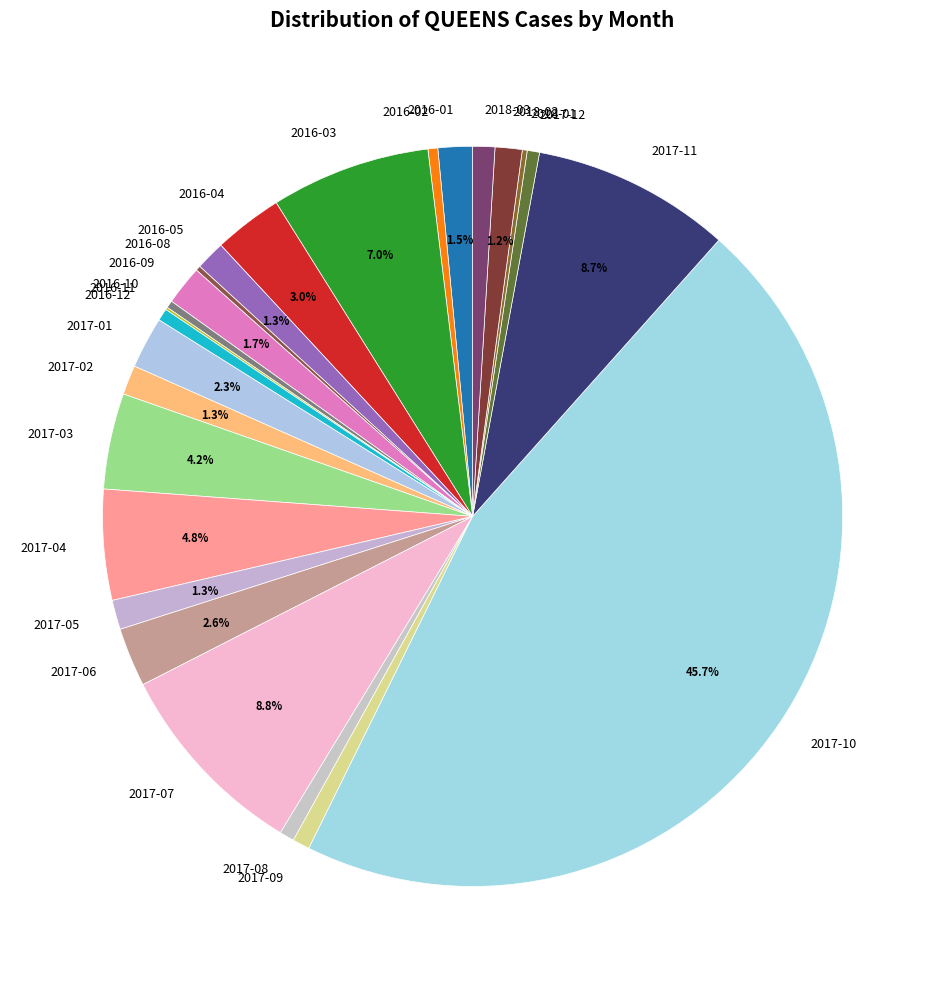

Which slice is the largest?

2017-10